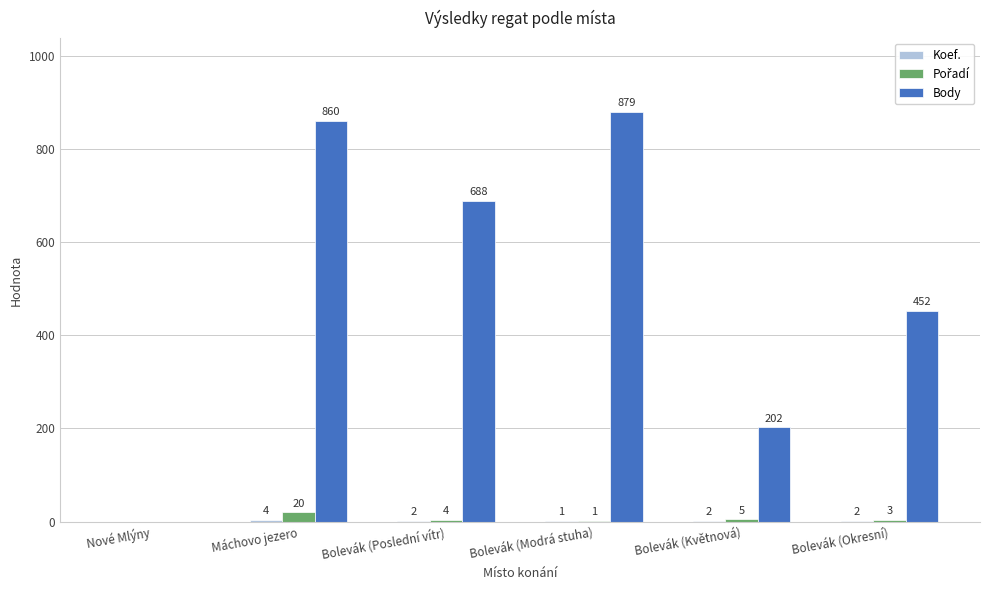

What is the maximum value for Body?

879